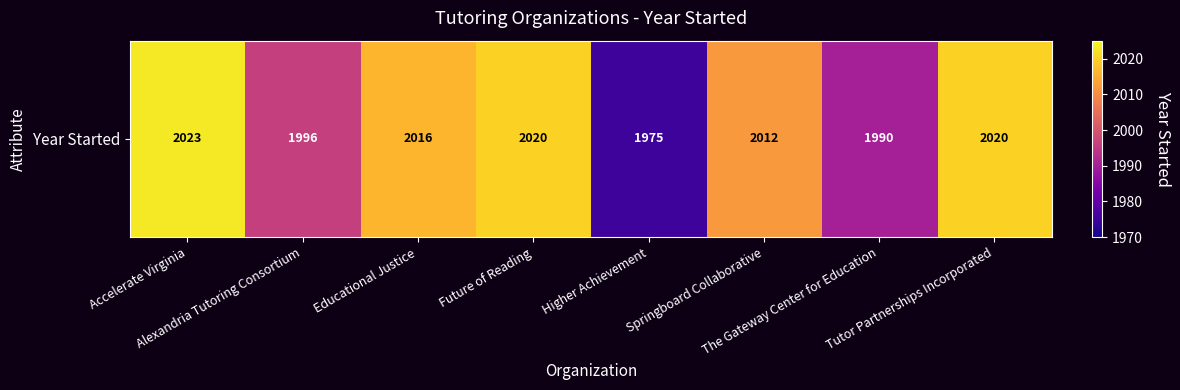

Reading left to right, transcribe all the data shown in this chart.

Accelerate Virginia=2023	Alexandria Tutoring Consortium=1996	Educational Justice=2016	Future of Reading=2020	Higher Achievement=1975	Springboard Collaborative=2012	The Gateway Center for Education=1990	Tutor Partnerships Incorporated=2020